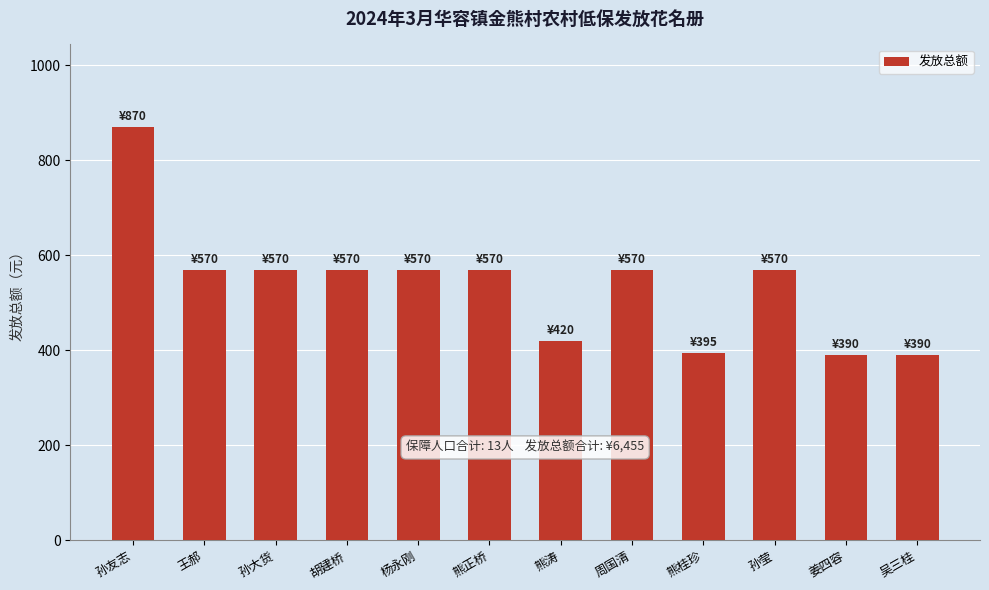

What is the sum of all values?

6455